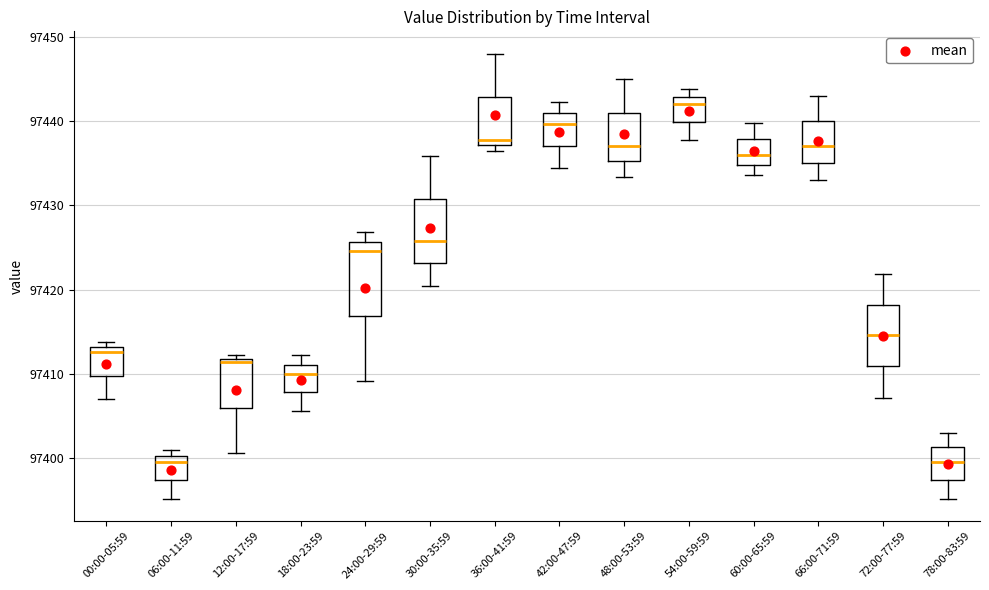

Reading left to right, read every box against the y-axis: the position of its median line, the range the box covers, and the ends of its whiskers. The values are not printed on the chart, so give them approximately, as read against the axis.

00:00-05:59: median 97413 (just below the box's upper edge), box 97410 to 97413, whiskers 97407 to 97414
06:00-11:59: median 97400 (just below the box's upper edge), box 97397 to 97400, whiskers 97395 to 97401
12:00-17:59: median 97411, box 97406 to 97412, whiskers 97401 to 97412 (just above the box's upper edge)
18:00-23:59: median 97410, box 97408 to 97411, whiskers 97406 to 97412
24:00-29:59: median 97425, box 97417 to 97426, whiskers 97409 to 97427
30:00-35:59: median 97426, box 97423 to 97431, whiskers 97420 to 97436
36:00-41:59: median 97438, box 97437 to 97443, whiskers 97436 to 97448
42:00-47:59: median 97440, box 97437 to 97441, whiskers 97434 to 97442
48:00-53:59: median 97437, box 97435 to 97441, whiskers 97433 to 97445
54:00-59:59: median 97442, box 97440 to 97443, whiskers 97438 to 97444
60:00-65:59: median 97436, box 97435 to 97438, whiskers 97434 to 97440
66:00-71:59: median 97437, box 97435 to 97440, whiskers 97433 to 97443
72:00-77:59: median 97415, box 97411 to 97418, whiskers 97407 to 97422
78:00-83:59: median 97400, box 97397 to 97401, whiskers 97395 to 97403